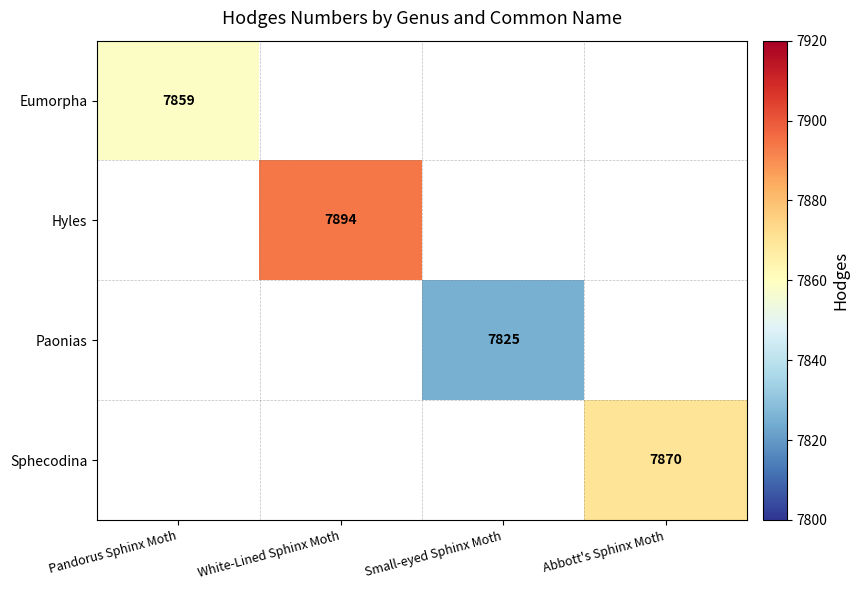

Is it true that Eumorpha equals 7859 at Pandorus Sphinx Moth?

True